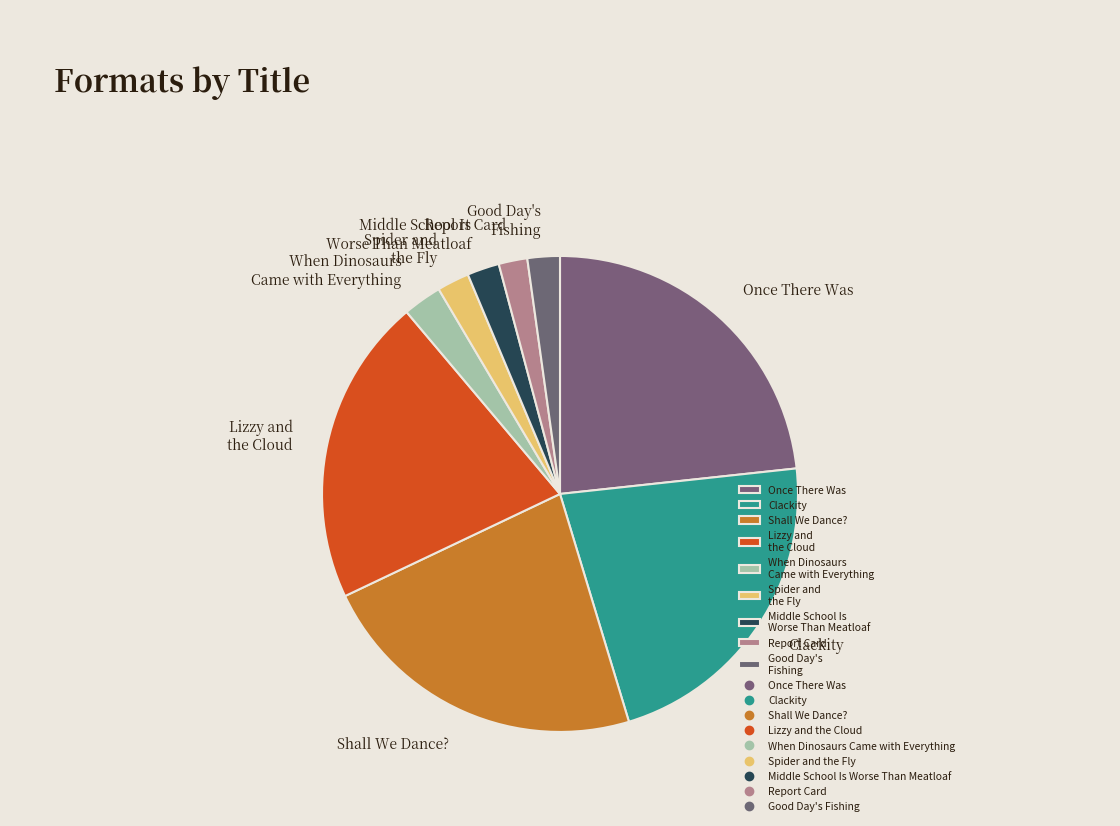

Do Middle School Is Worse Than Meatloaf and When Dinosaurs Came with Everything together represent more than half of the pie?

No